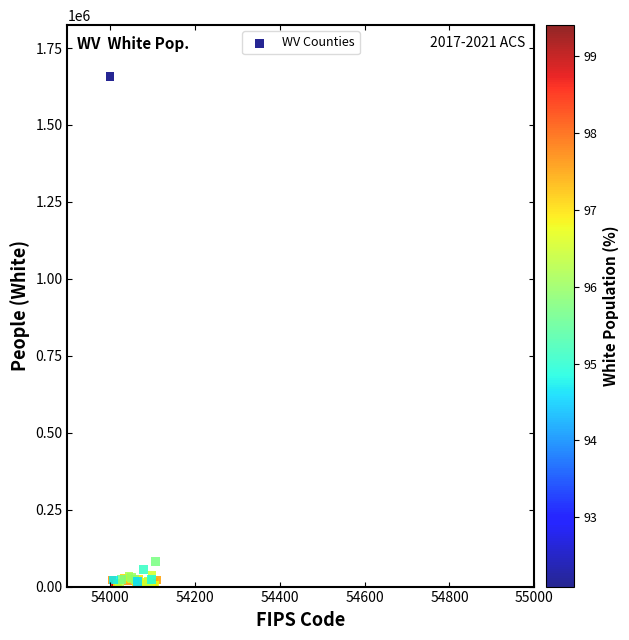

What Y value in the scatter plot is closest to 831748?

81014